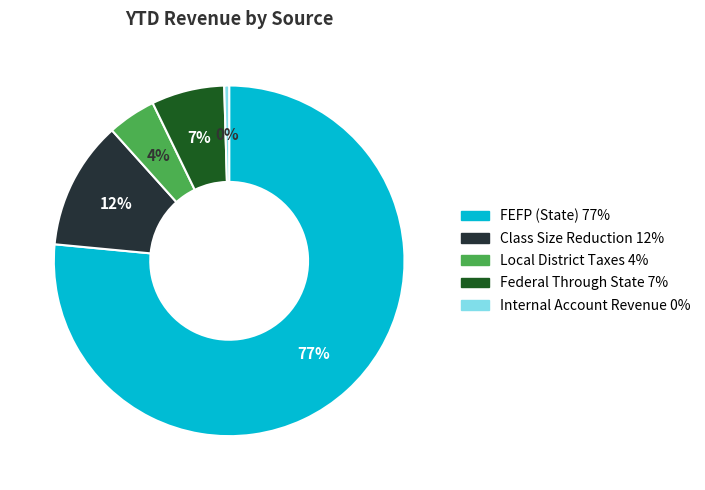

Between Local District Taxes and Class Size Reduction, which is larger?

Class Size Reduction